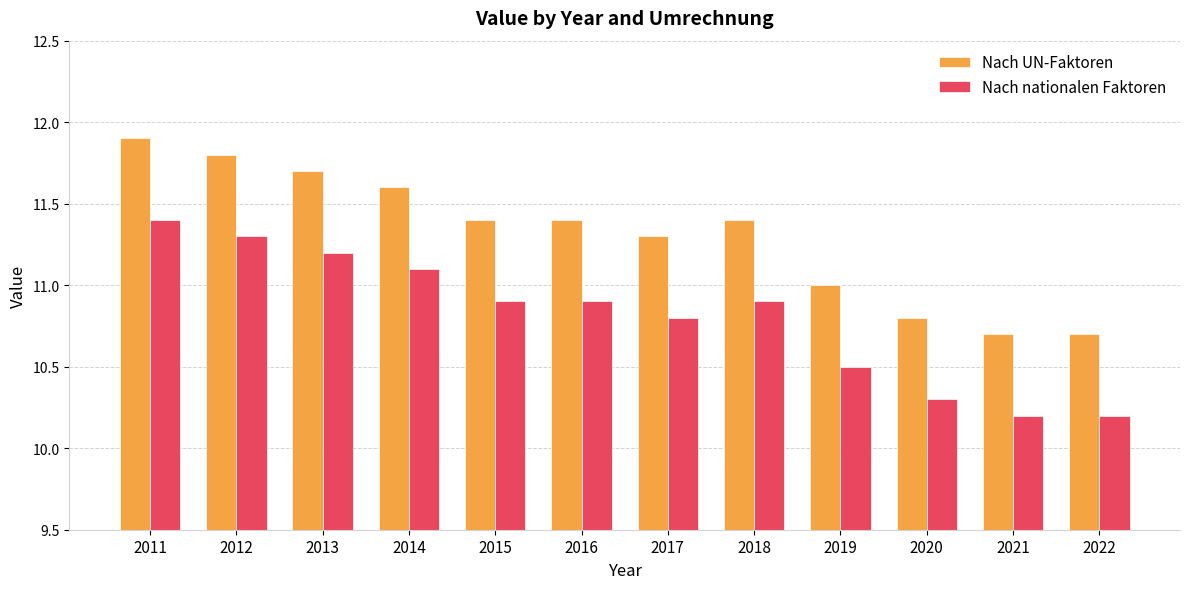

What is the sum of the Nach nationalen Faktoren values at 2015 and 2020?

21.2